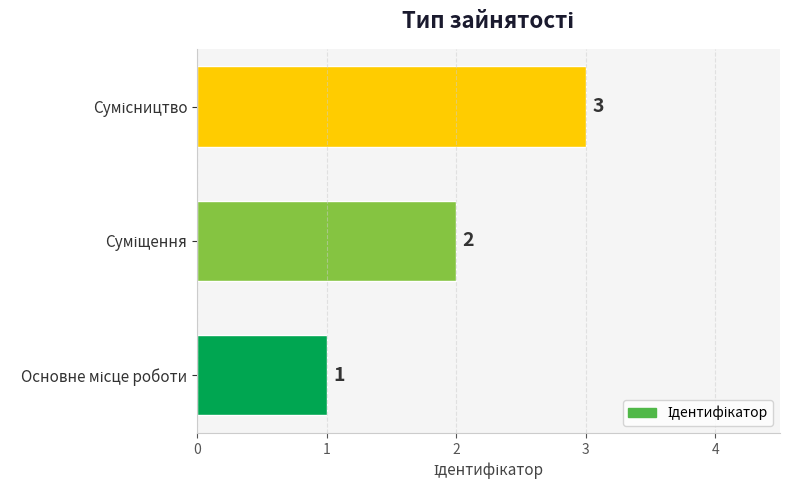

How many values are between 1 and 3?

3